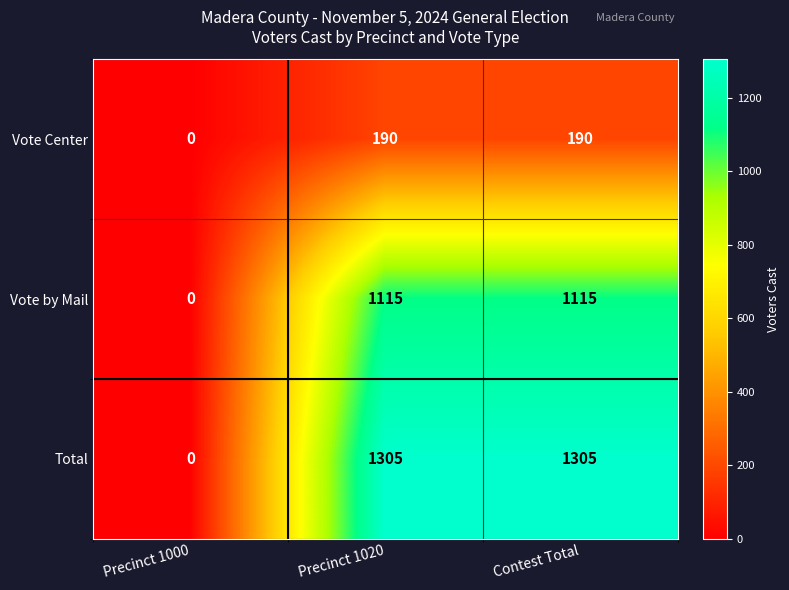

List the series in order of their peak value, lowest first.

Vote Center, Vote by Mail, Total